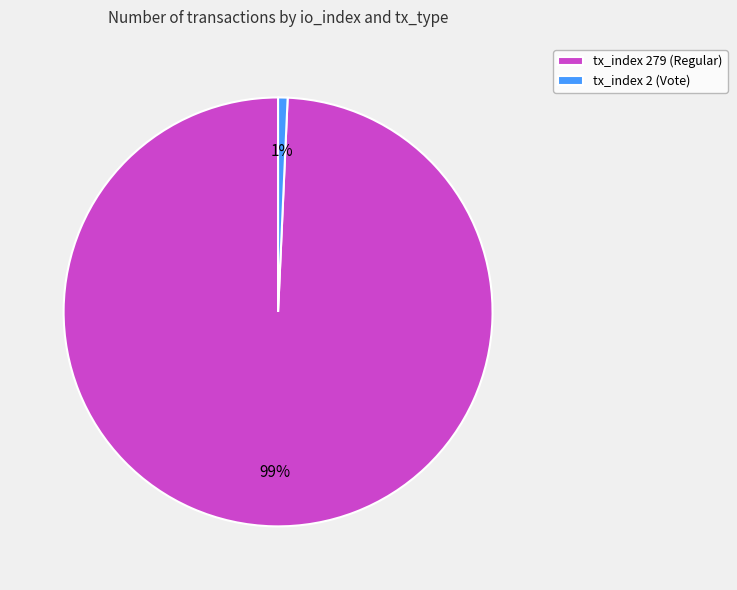

Which has a higher value, tx_index 279 (Regular) or tx_index 2 (Vote)?

tx_index 279 (Regular)